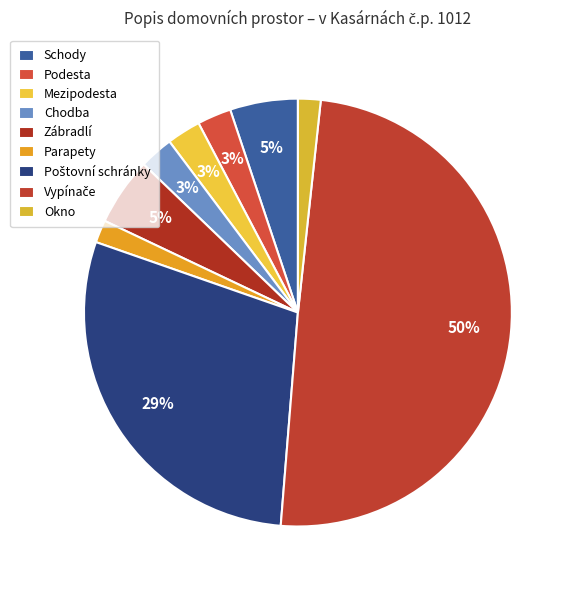

What is the largest slice in the pie chart?

Vypínače